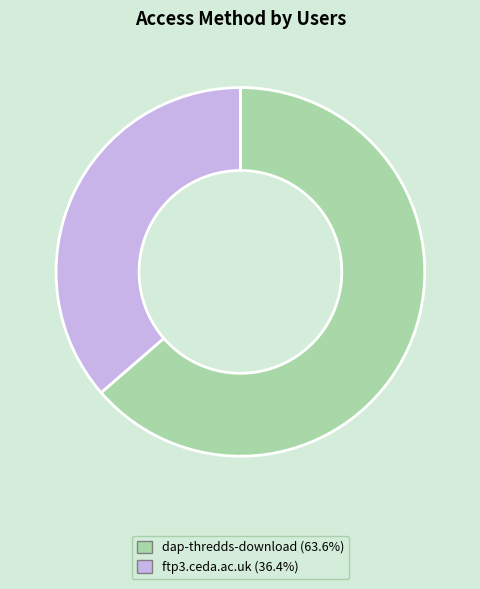

Rank the categories by value from highest to lowest.

dap-thredds-download, ftp3.ceda.ac.uk